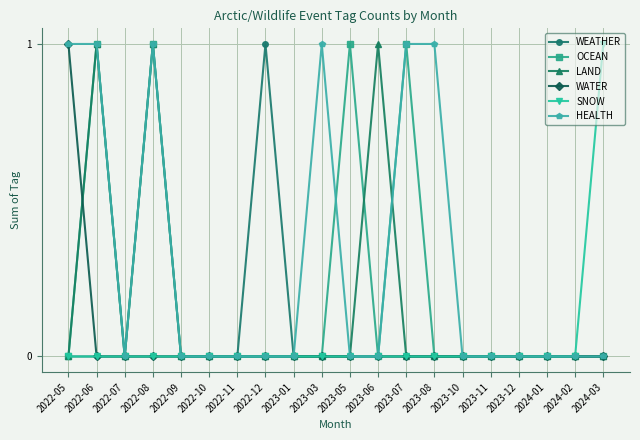

Is it true that WATER equals 0 at 2023-08?

True